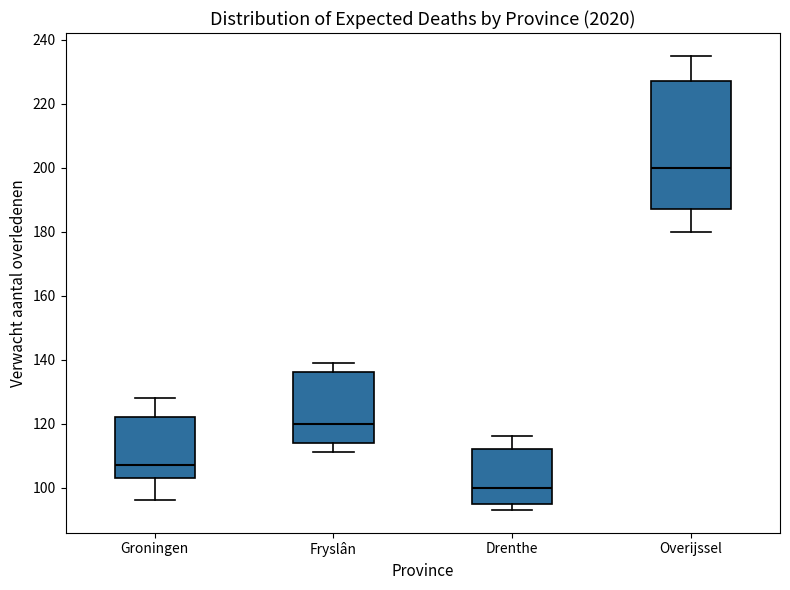

Where does the median line of the box for Groningen sit on the y-axis? The values are not printed on the chart, so give them approximately, as read against the axis.

108